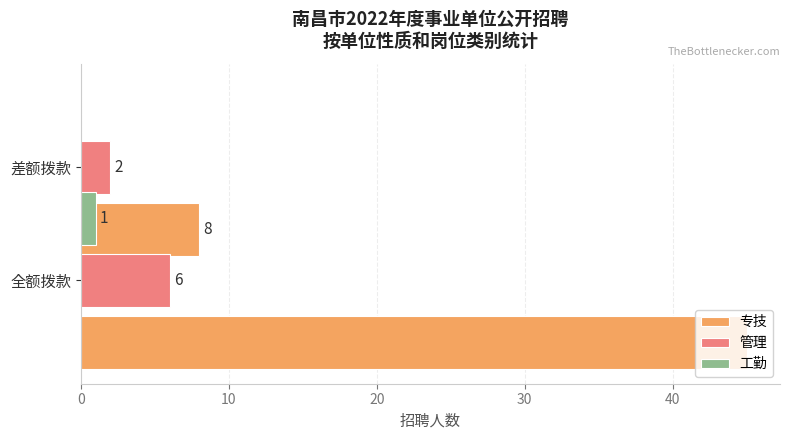

The value of 工勤 at 差额拨款 is 1. True or false?

True